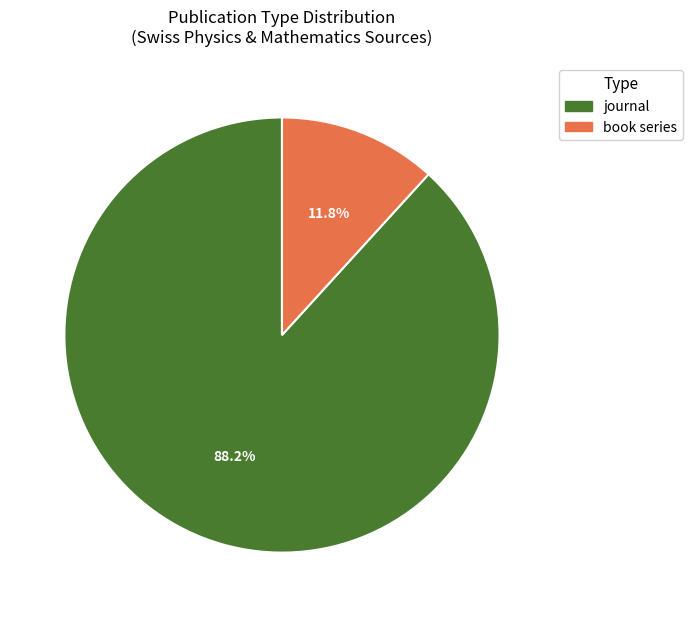

Do journal and book series together represent more than half of the pie?

Yes